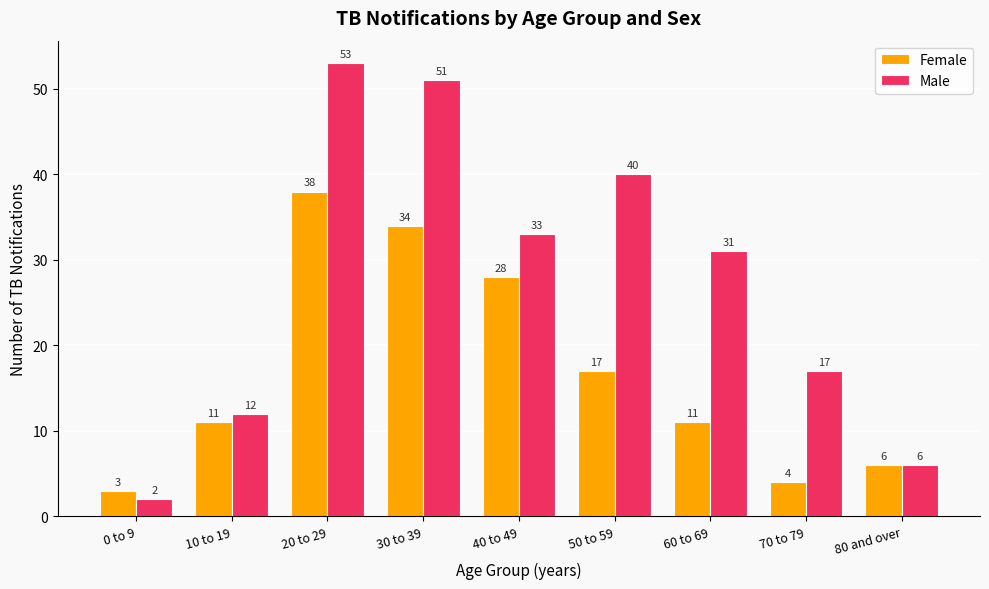

What is the total value across all series at 70 to 79?

21